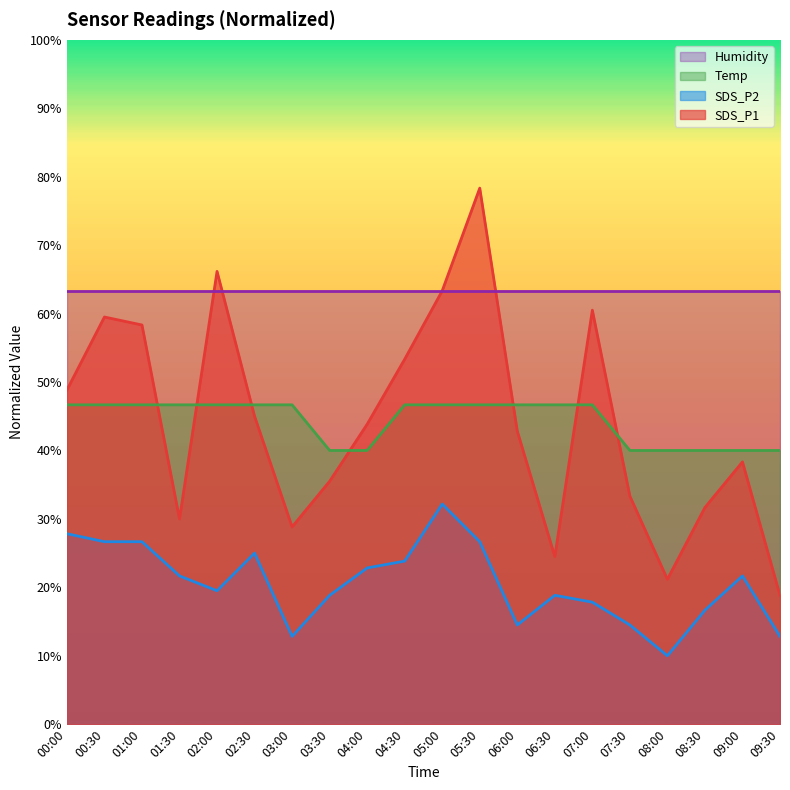

How many distinct data groups are displayed?

4